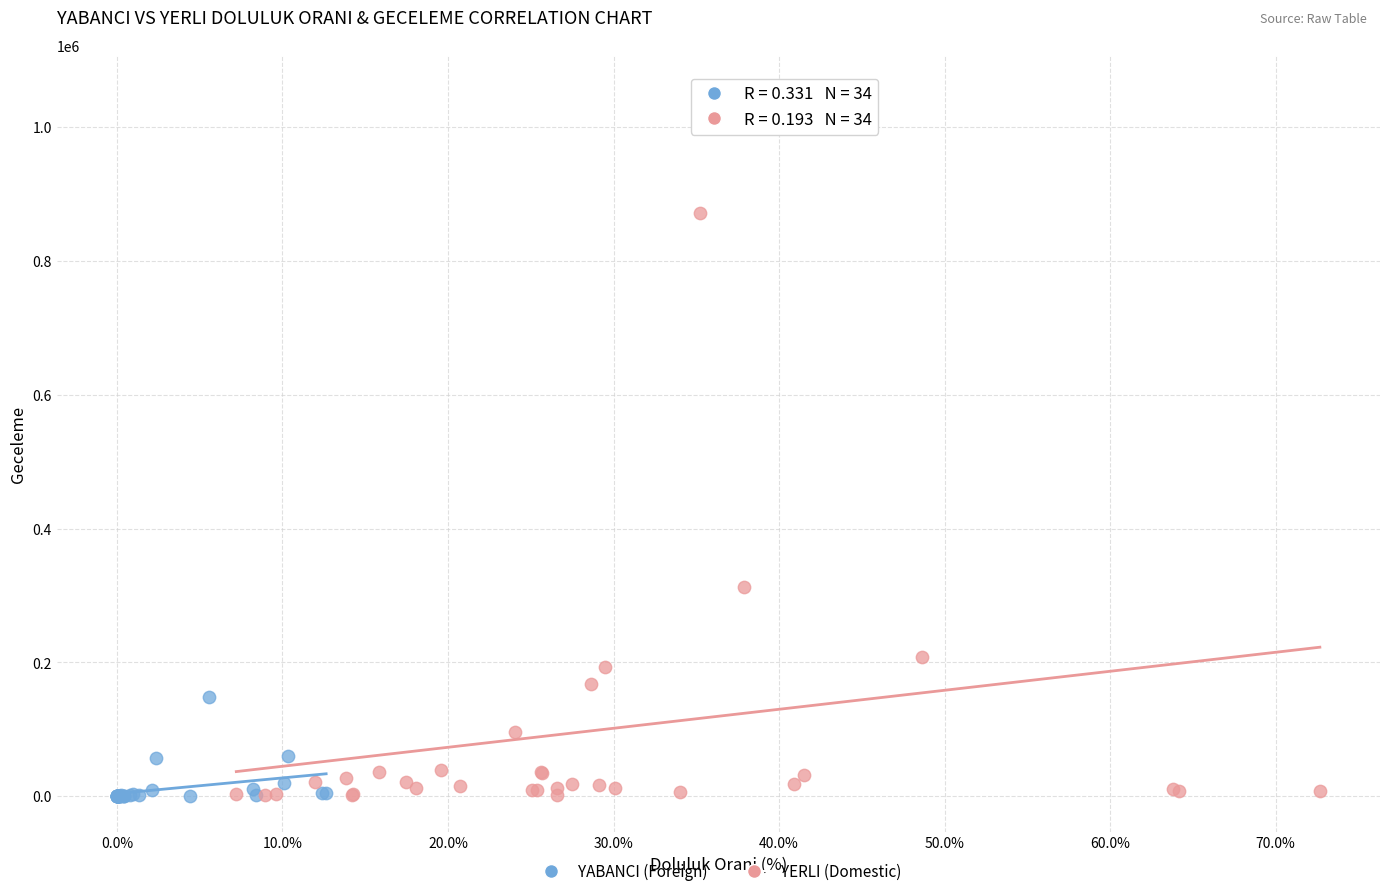

Which series has the widest spread of Y values?

YERLI (Domestic)